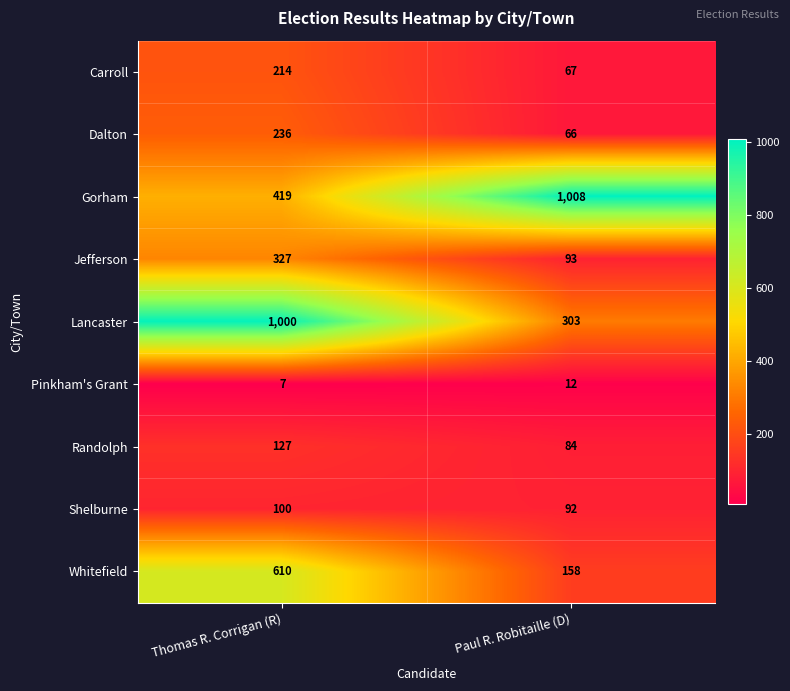

Is it true that Carroll equals 36 at Paul R. Robitaille (D)?

False